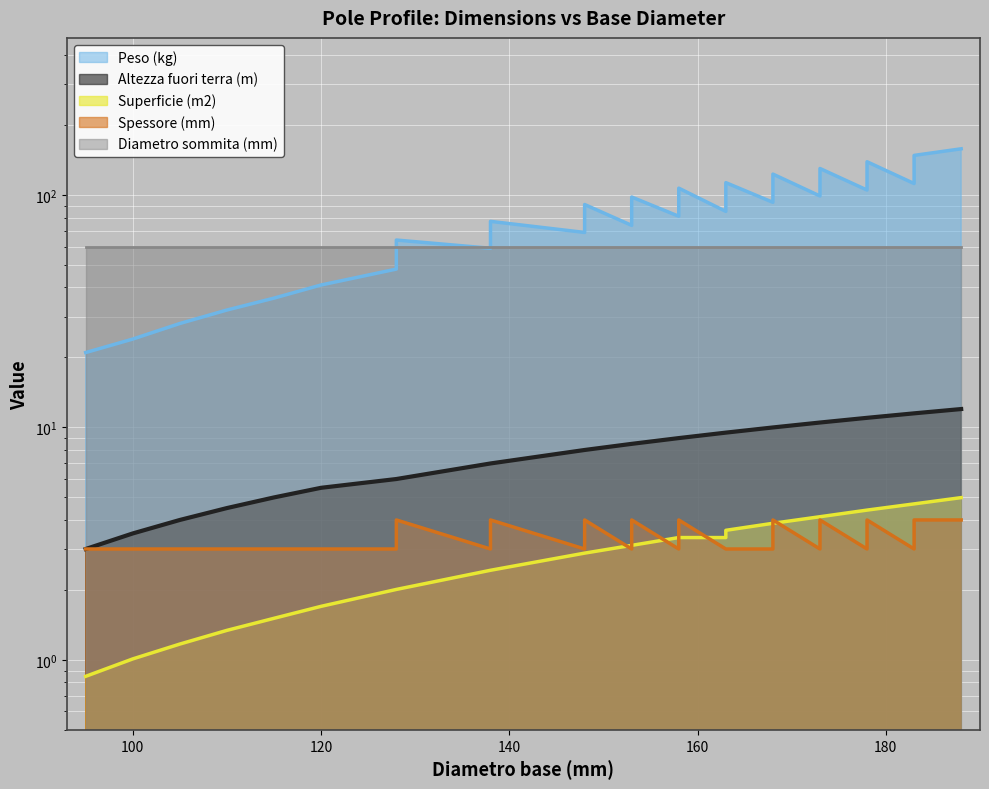

Which series has the largest range (max minus min)?

Peso (kg)